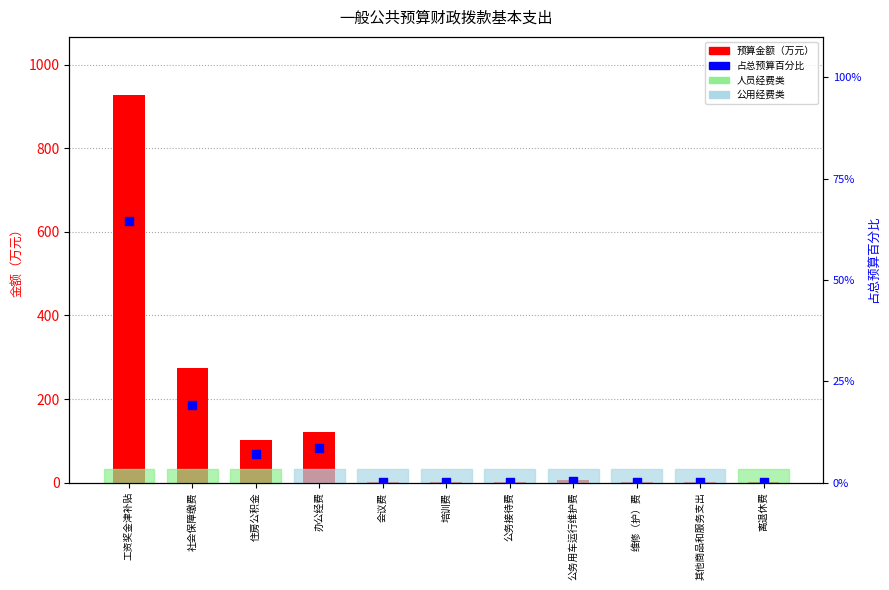

Is the value of 合计（万元） at 社会保障缴费 greater than the value of 占总预算百分比 at 维修（护）费?

Yes